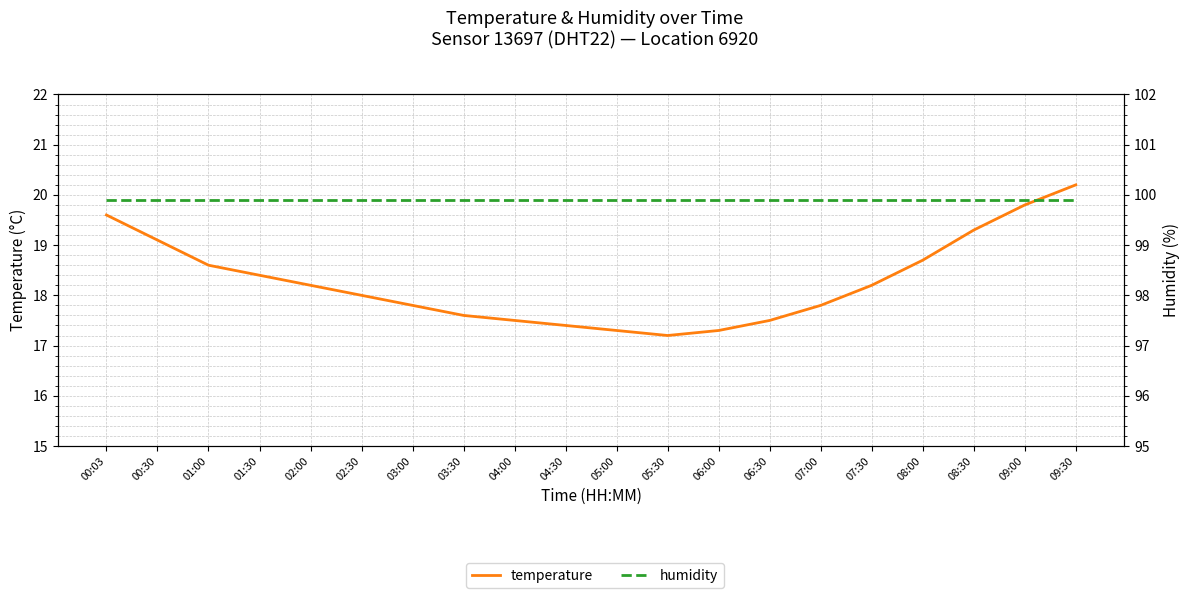

What value does the temperature series have at 03:30?

17.6